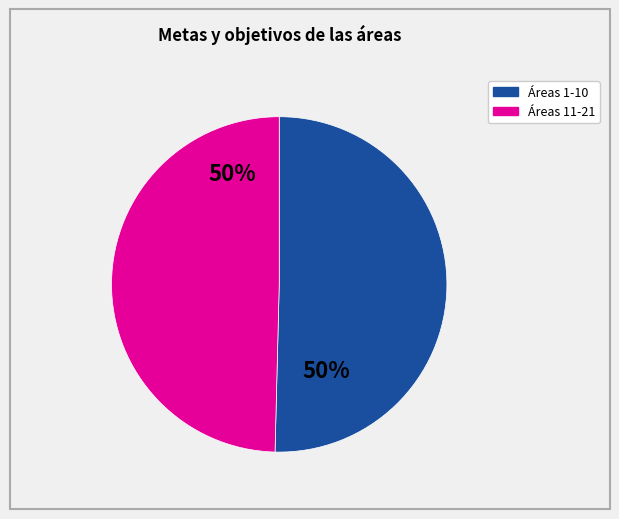

To the nearest percent, what is the average slice percentage?

50%